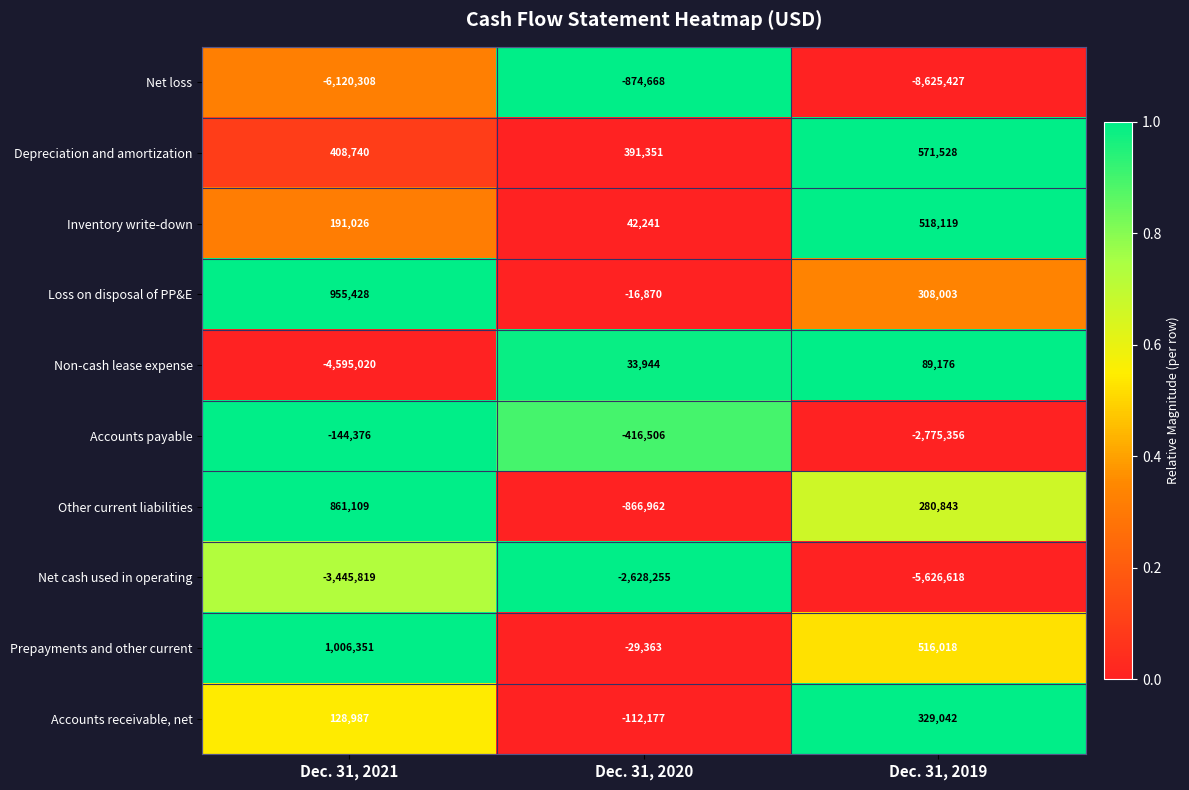

Which series has the widest spread of values?

Net loss